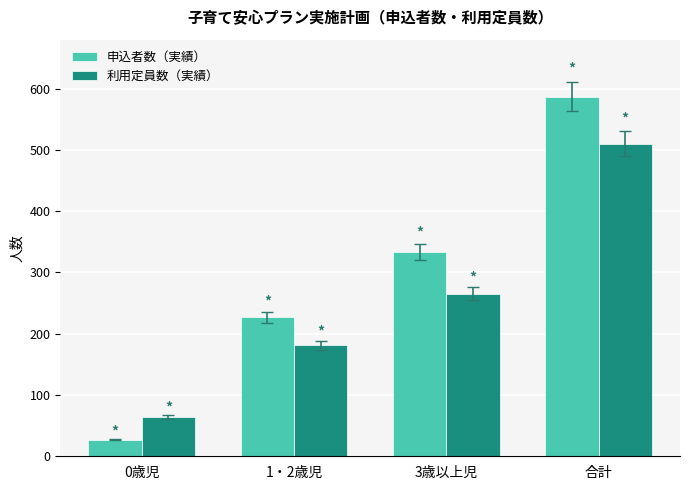

At which label does 申込者数（実績） reach its peak?

合計